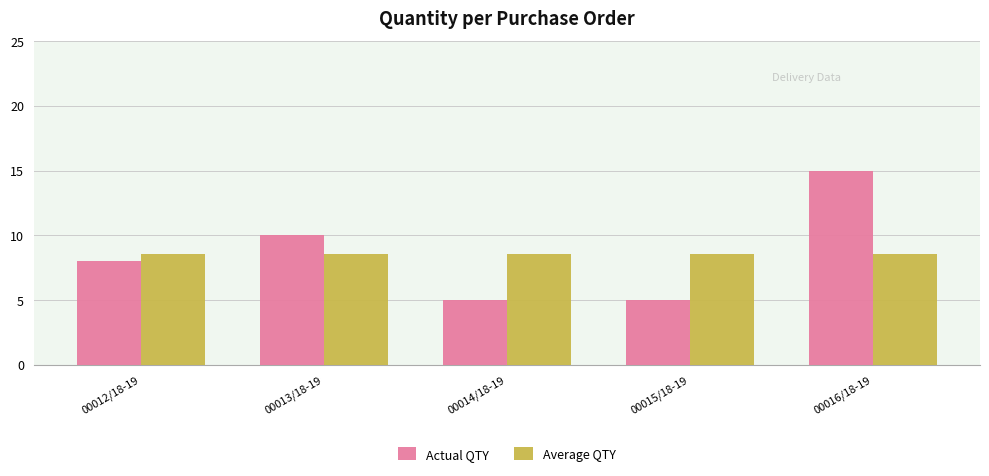

Which series changed the most between 00013/18-19 and 00016/18-19?

Actual QTY